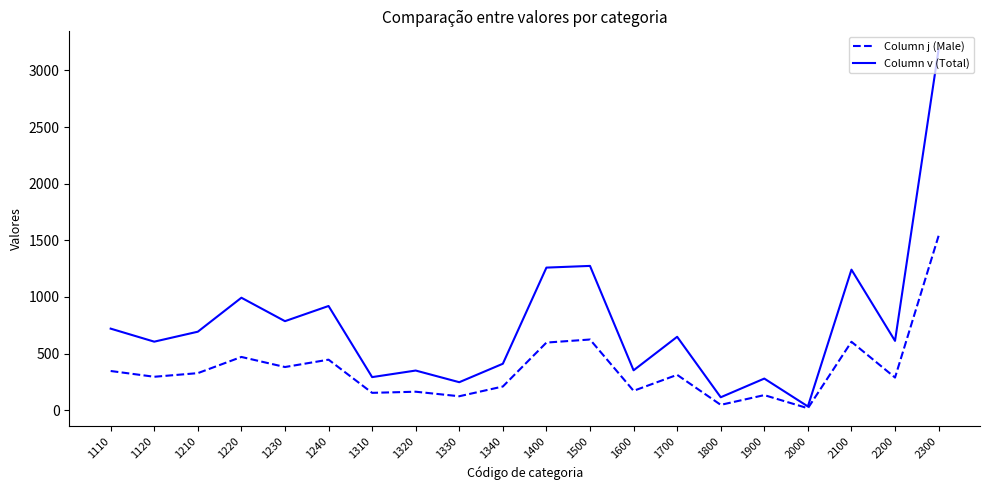

List the series in order of their peak value, lowest first.

Column j (Male), Column v (Total)